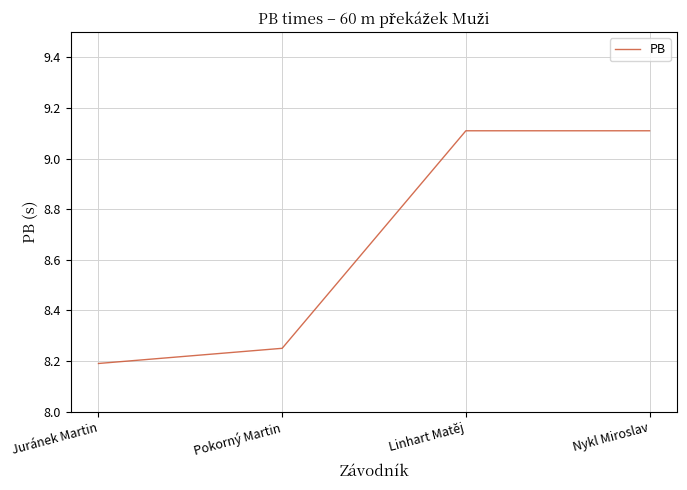

Which has a higher value, Juránek Martin or Linhart Matěj?

Linhart Matěj